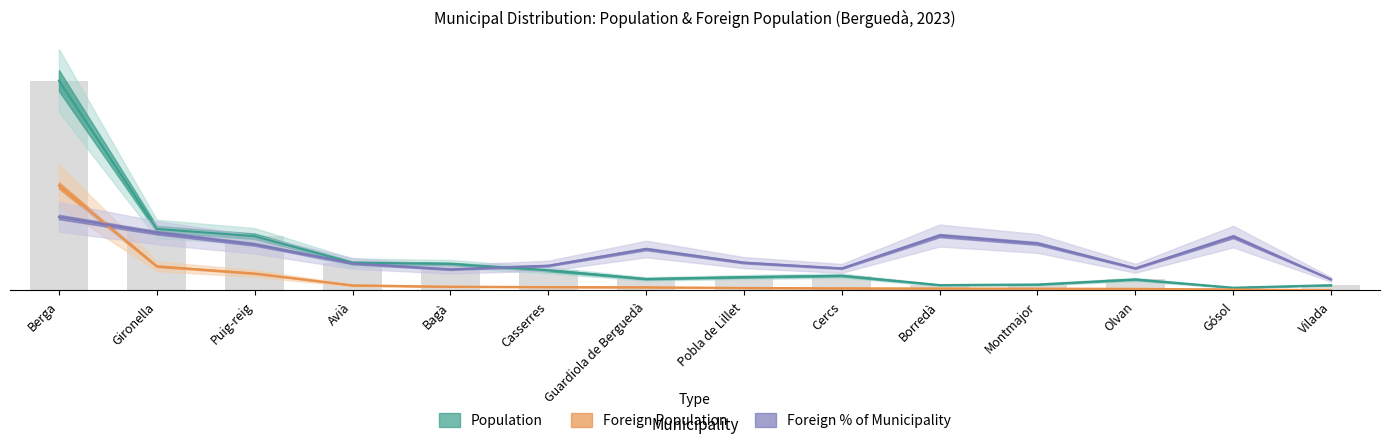

The value of Population at Cercs is 1666.7. True or false?

False